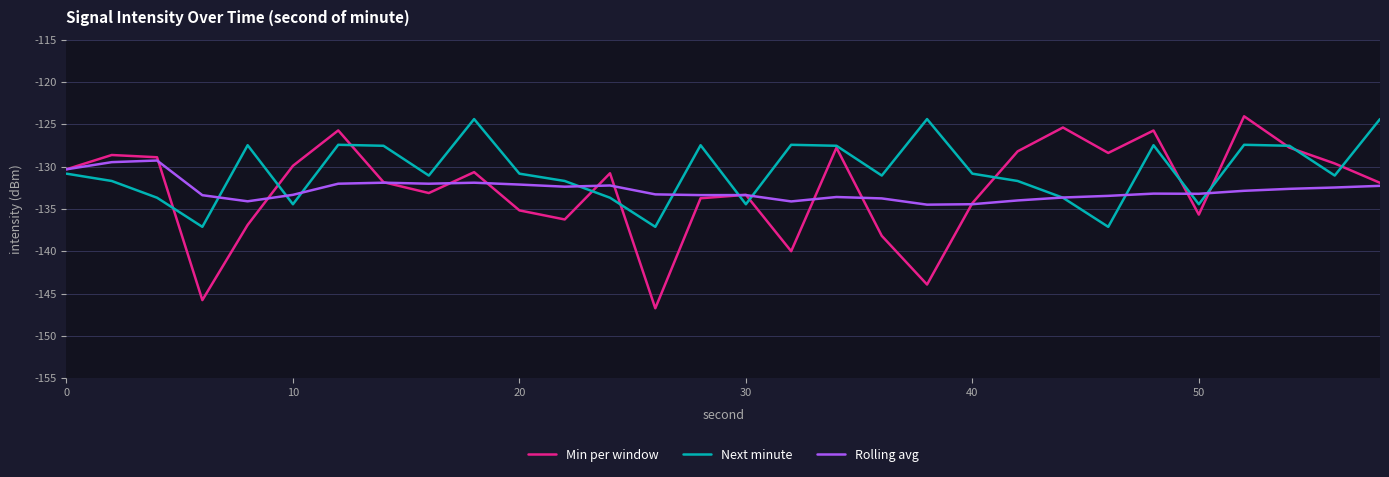

What is the minimum value for Rolling avg?

-134.5